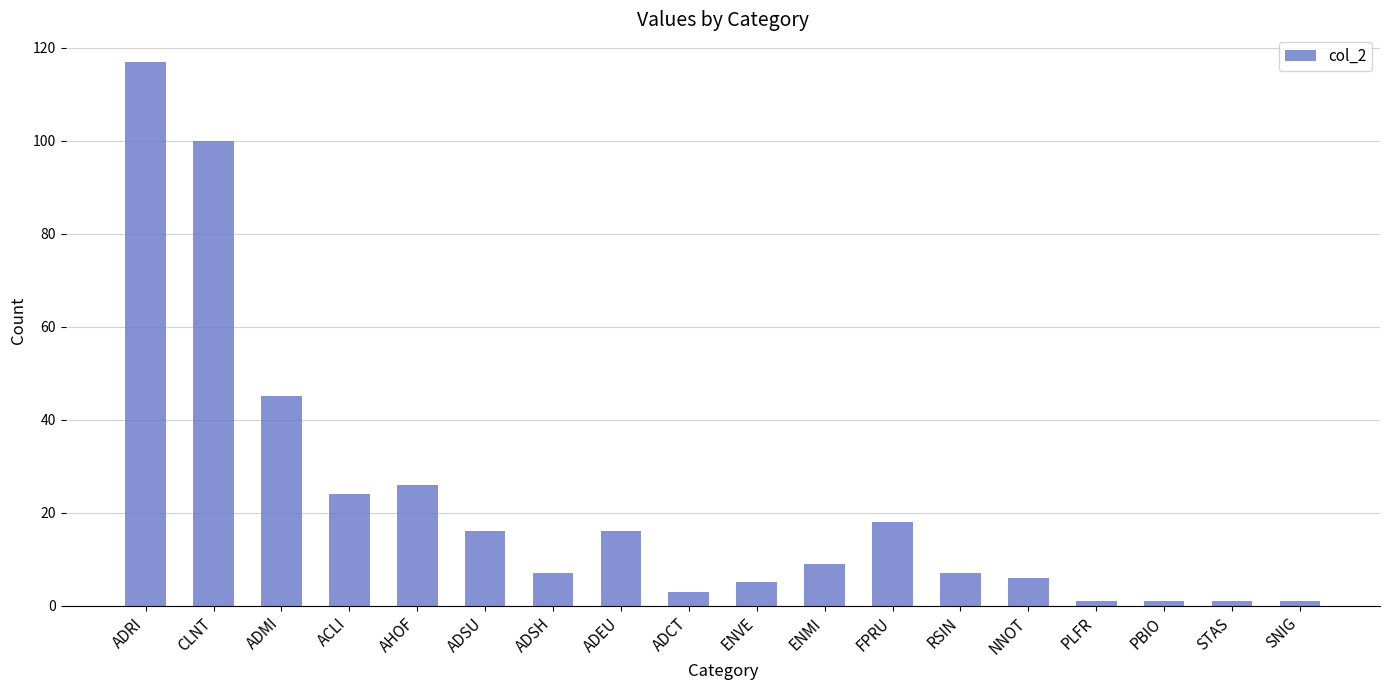

What is the change in value from ADRI to ACLI?

-93